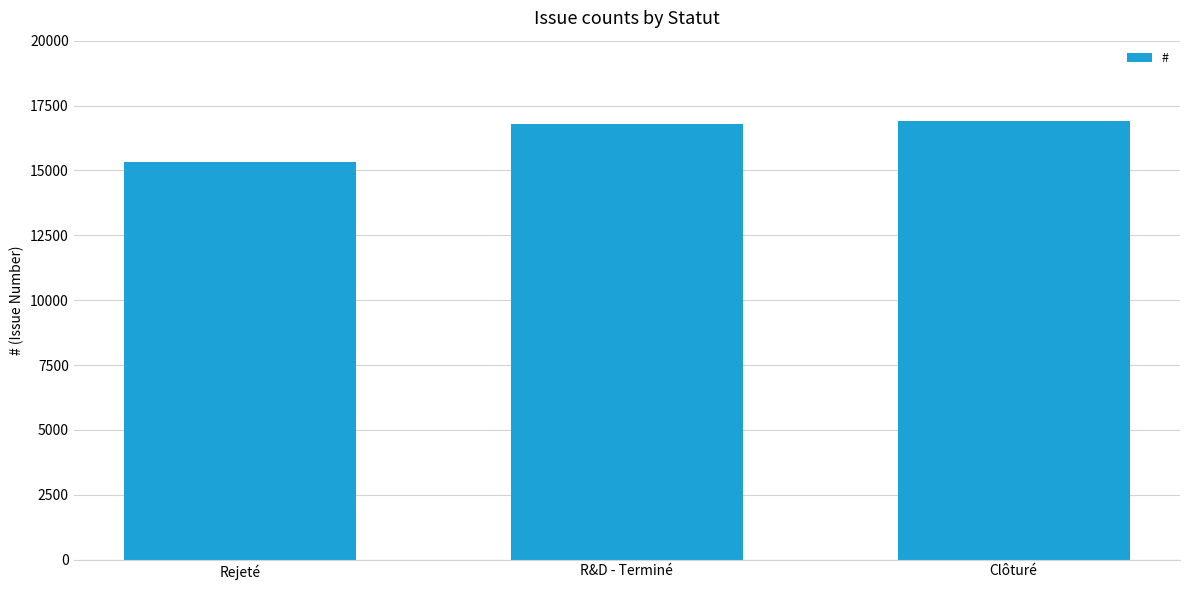

Read the value at Rejeté, to the nearest 10.

15340